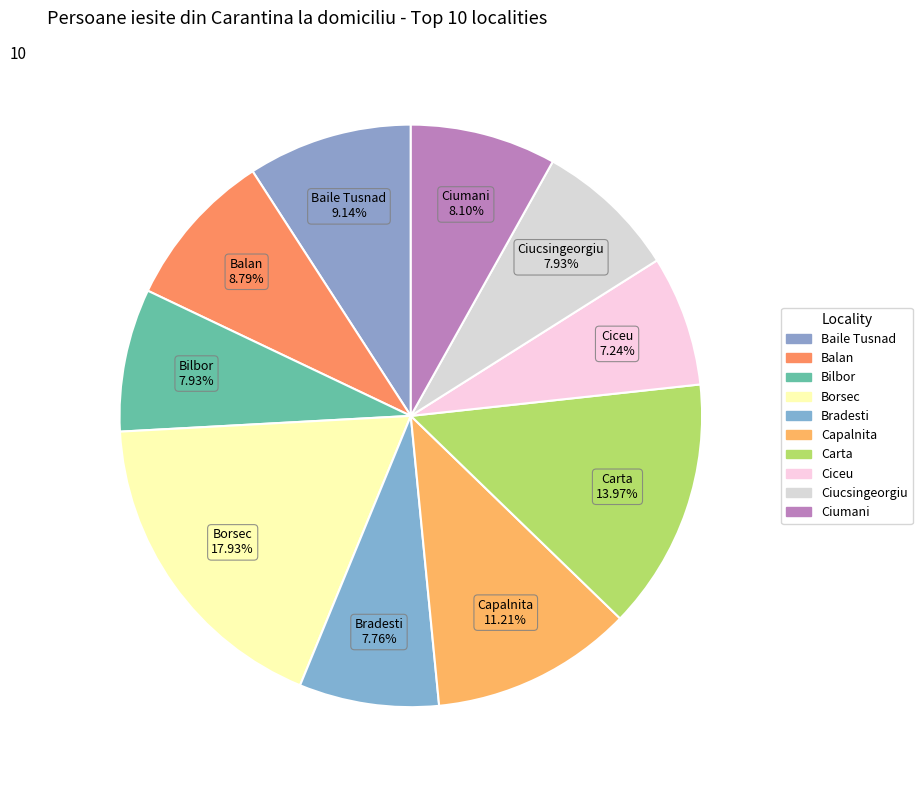

True or false: Ciceu accounts for 14% of the total.

False